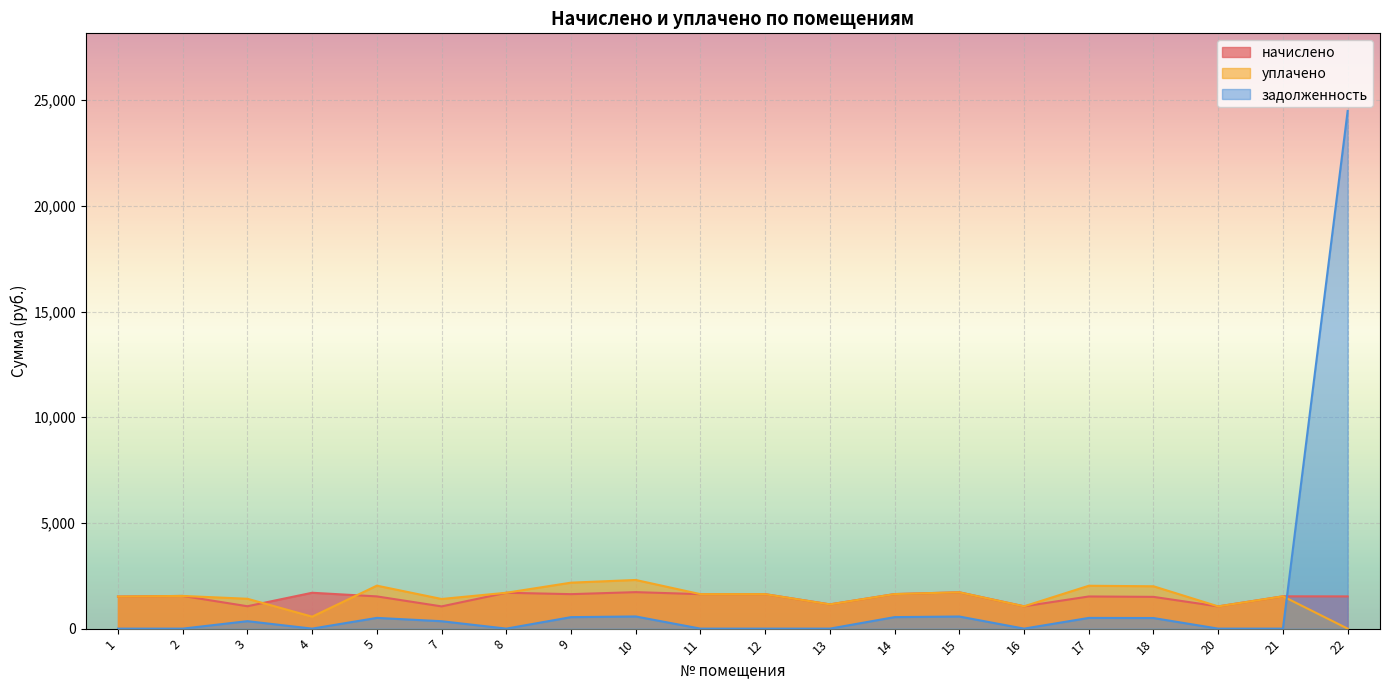

How many lines are shown in the chart?

3